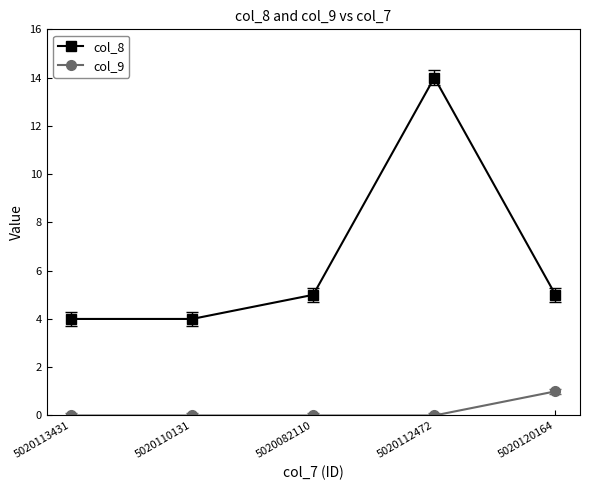

True or false: col_9 and col_8 intersect in this chart.

False